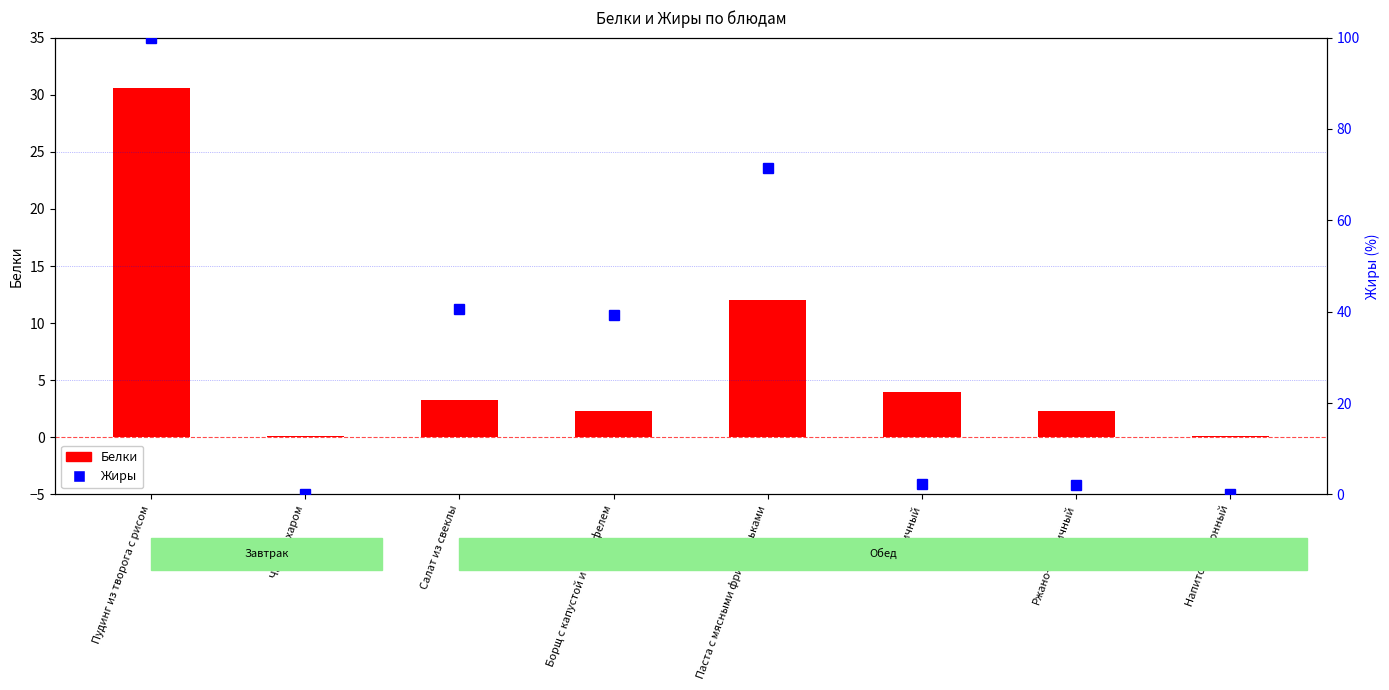

Reading right to left, what are all the values shown in this chart?

Белки: Напиток лимонный=0.1	Ржано-пшеничный=2.3	Пшеничный=4.0	Паста с мясными фрикадельками=12.0	Борщ с капустой и картофелем=2.3	Салат из свеклы=3.2	Чай с сахаром=0.1	Пудинг из творога с рисом=30.6
Жиры: Напиток лимонный=0.0	Ржано-пшеничный=2.0	Пшеничный=2.4	Паста с мясными фрикадельками=71.4	Борщ с капустой и картофелем=39.3	Салат из свеклы=40.6	Чай с сахаром=0.1	Пудинг из творога с рисом=100.0